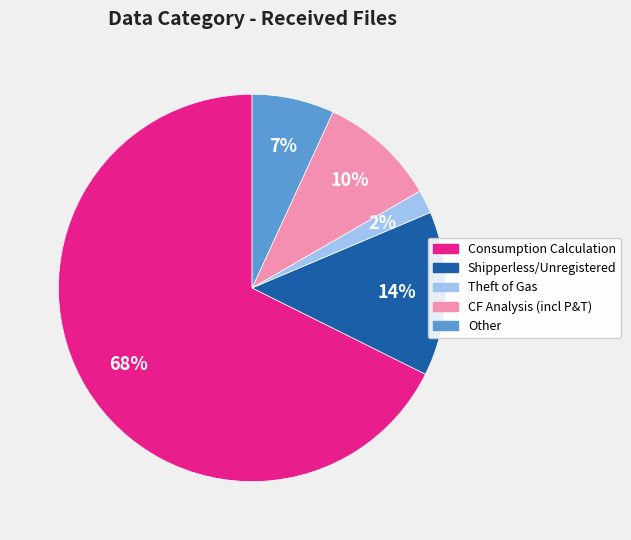

Count the number of slices in the pie.

5